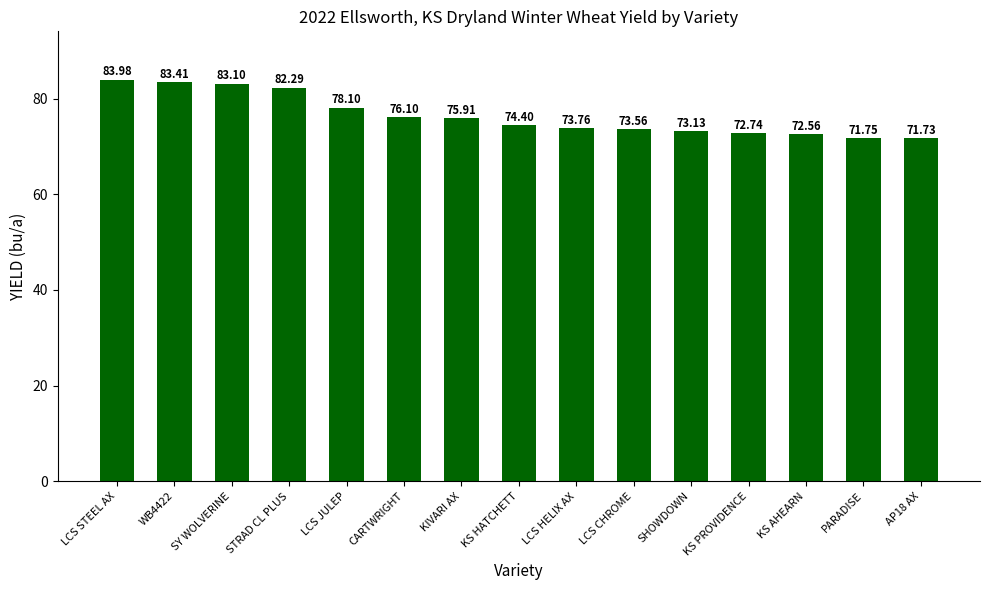

Rank the categories by value from lowest to highest.

AP18 AX, PARADISE, KS AHEARN, KS PROVIDENCE, SHOWDOWN, LCS CHROME, LCS HELIX AX, KS HATCHETT, KIVARI AX, CARTWRIGHT, LCS JULEP, STRAD CL PLUS, SY WOLVERINE, WB4422, LCS STEEL AX